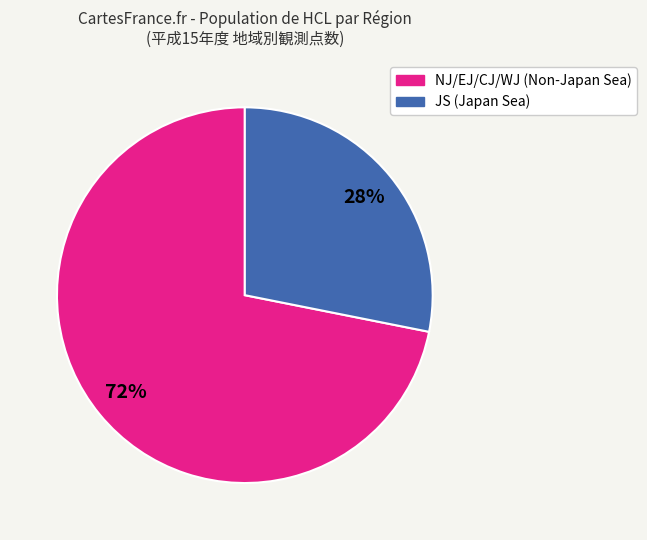

Is there a majority slice in this chart?

Yes